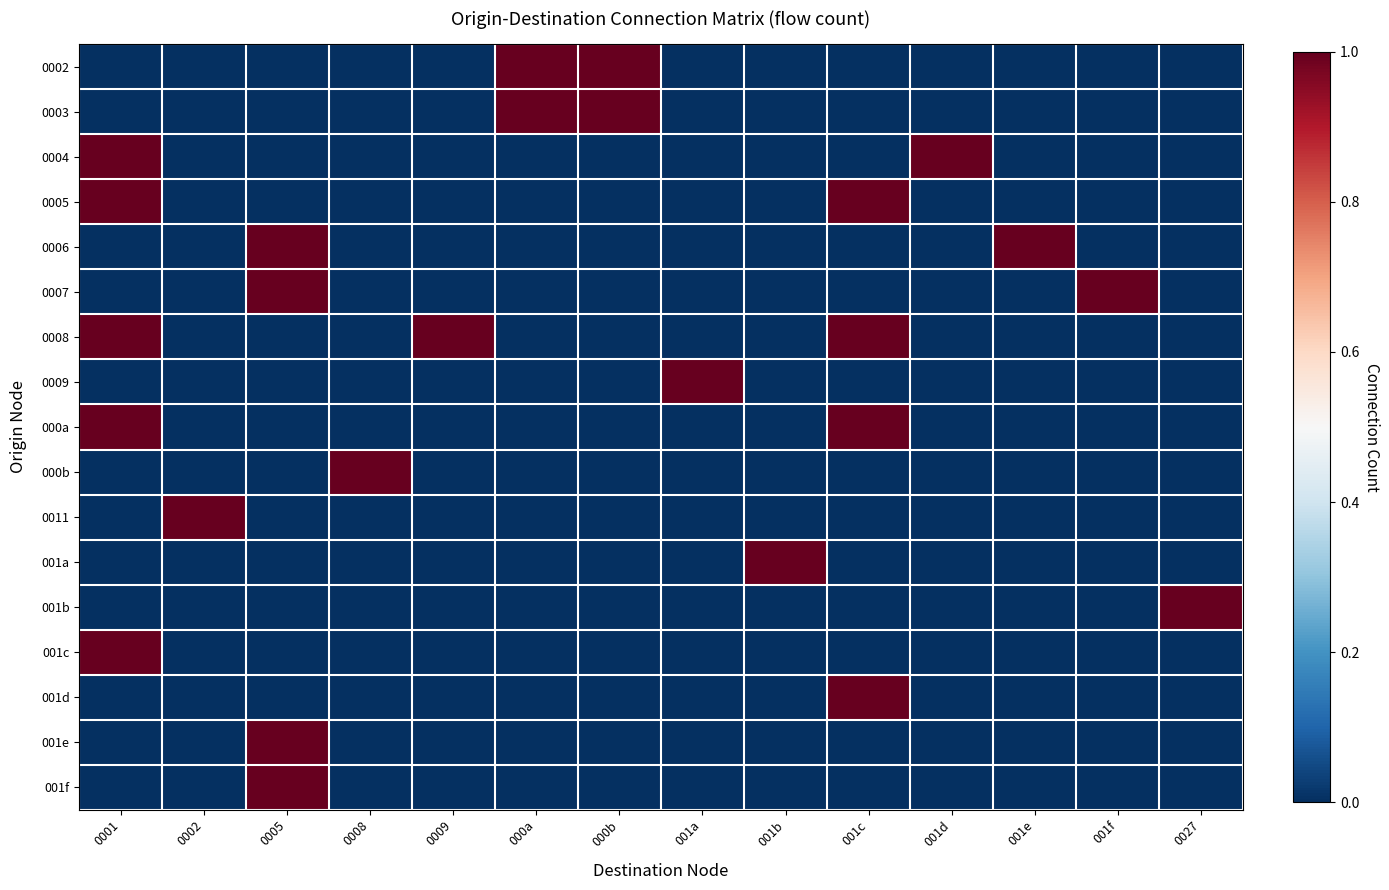

Reading left to right, extract all data points from this chart.

0002: 0001=0	0002=0	0005=0	0008=0	0009=0	000a=1	000b=1	001a=0	001b=0	001c=0	001d=0	001e=0	001f=0	0027=0
0003: 0001=0	0002=0	0005=0	0008=0	0009=0	000a=1	000b=1	001a=0	001b=0	001c=0	001d=0	001e=0	001f=0	0027=0
0004: 0001=1	0002=0	0005=0	0008=0	0009=0	000a=0	000b=0	001a=0	001b=0	001c=0	001d=1	001e=0	001f=0	0027=0
0005: 0001=1	0002=0	0005=0	0008=0	0009=0	000a=0	000b=0	001a=0	001b=0	001c=1	001d=0	001e=0	001f=0	0027=0
0006: 0001=0	0002=0	0005=1	0008=0	0009=0	000a=0	000b=0	001a=0	001b=0	001c=0	001d=0	001e=1	001f=0	0027=0
0007: 0001=0	0002=0	0005=1	0008=0	0009=0	000a=0	000b=0	001a=0	001b=0	001c=0	001d=0	001e=0	001f=1	0027=0
0008: 0001=1	0002=0	0005=0	0008=0	0009=1	000a=0	000b=0	001a=0	001b=0	001c=1	001d=0	001e=0	001f=0	0027=0
0009: 0001=0	0002=0	0005=0	0008=0	0009=0	000a=0	000b=0	001a=1	001b=0	001c=0	001d=0	001e=0	001f=0	0027=0
000a: 0001=1	0002=0	0005=0	0008=0	0009=0	000a=0	000b=0	001a=0	001b=0	001c=1	001d=0	001e=0	001f=0	0027=0
000b: 0001=0	0002=0	0005=0	0008=1	0009=0	000a=0	000b=0	001a=0	001b=0	001c=0	001d=0	001e=0	001f=0	0027=0
0011: 0001=0	0002=1	0005=0	0008=0	0009=0	000a=0	000b=0	001a=0	001b=0	001c=0	001d=0	001e=0	001f=0	0027=0
001a: 0001=0	0002=0	0005=0	0008=0	0009=0	000a=0	000b=0	001a=0	001b=1	001c=0	001d=0	001e=0	001f=0	0027=0
001b: 0001=0	0002=0	0005=0	0008=0	0009=0	000a=0	000b=0	001a=0	001b=0	001c=0	001d=0	001e=0	001f=0	0027=1
001c: 0001=1	0002=0	0005=0	0008=0	0009=0	000a=0	000b=0	001a=0	001b=0	001c=0	001d=0	001e=0	001f=0	0027=0
001d: 0001=0	0002=0	0005=0	0008=0	0009=0	000a=0	000b=0	001a=0	001b=0	001c=1	001d=0	001e=0	001f=0	0027=0
001e: 0001=0	0002=0	0005=1	0008=0	0009=0	000a=0	000b=0	001a=0	001b=0	001c=0	001d=0	001e=0	001f=0	0027=0
001f: 0001=0	0002=0	0005=1	0008=0	0009=0	000a=0	000b=0	001a=0	001b=0	001c=0	001d=0	001e=0	001f=0	0027=0